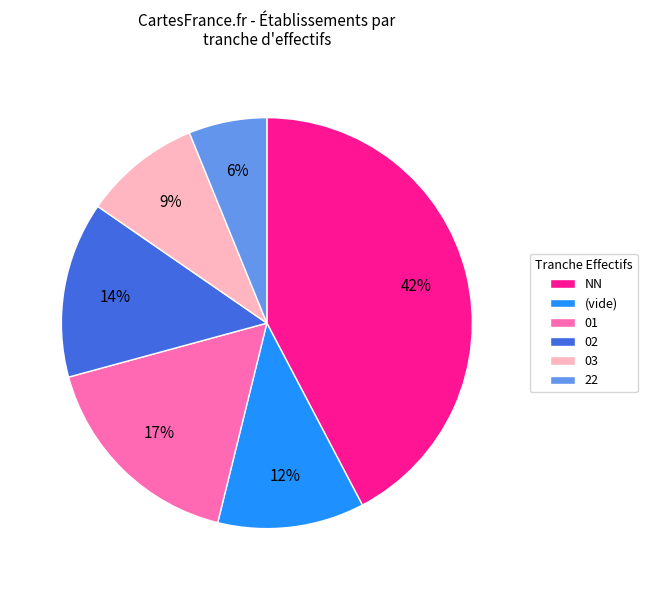

Do NN and 22 together represent more than half of the pie?

No